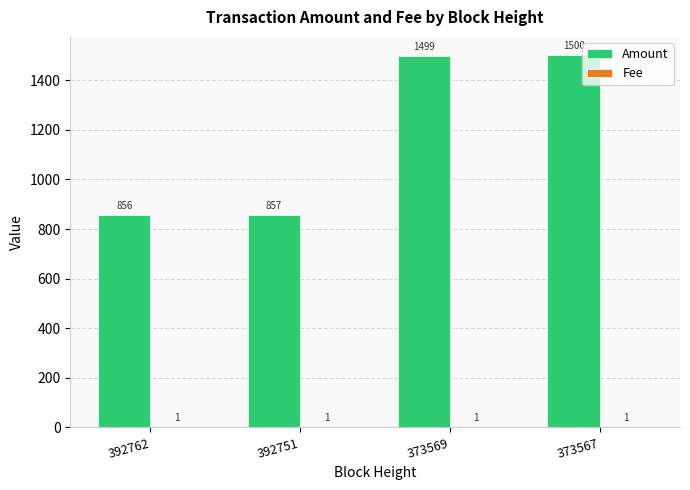

Which series has the largest total across all categories?

Amount